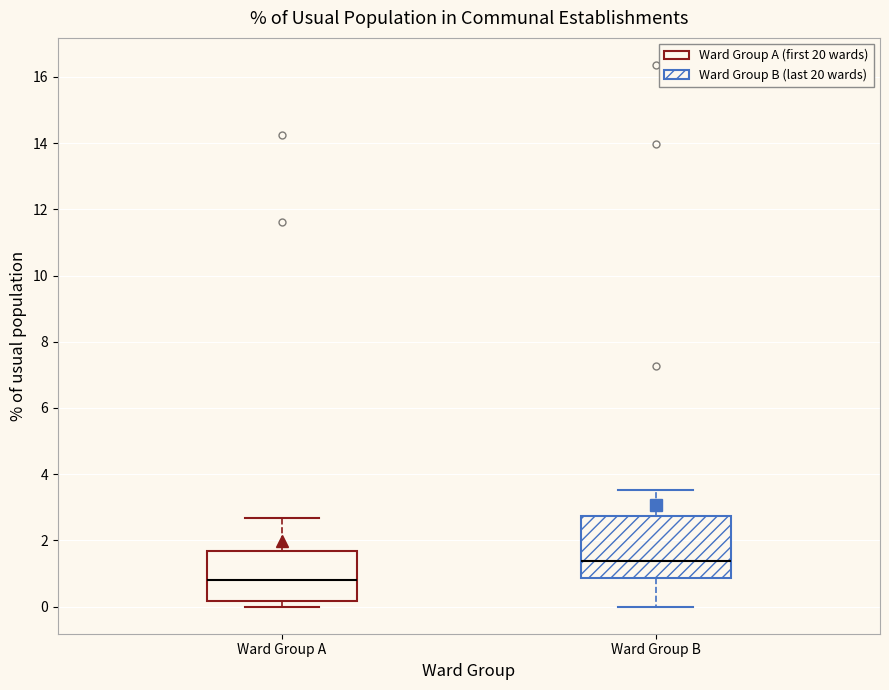

Where does the upper whisker of the box for Ward Group B end on the y-axis? The values are not printed on the chart, so give them approximately, as read against the axis.

3.6